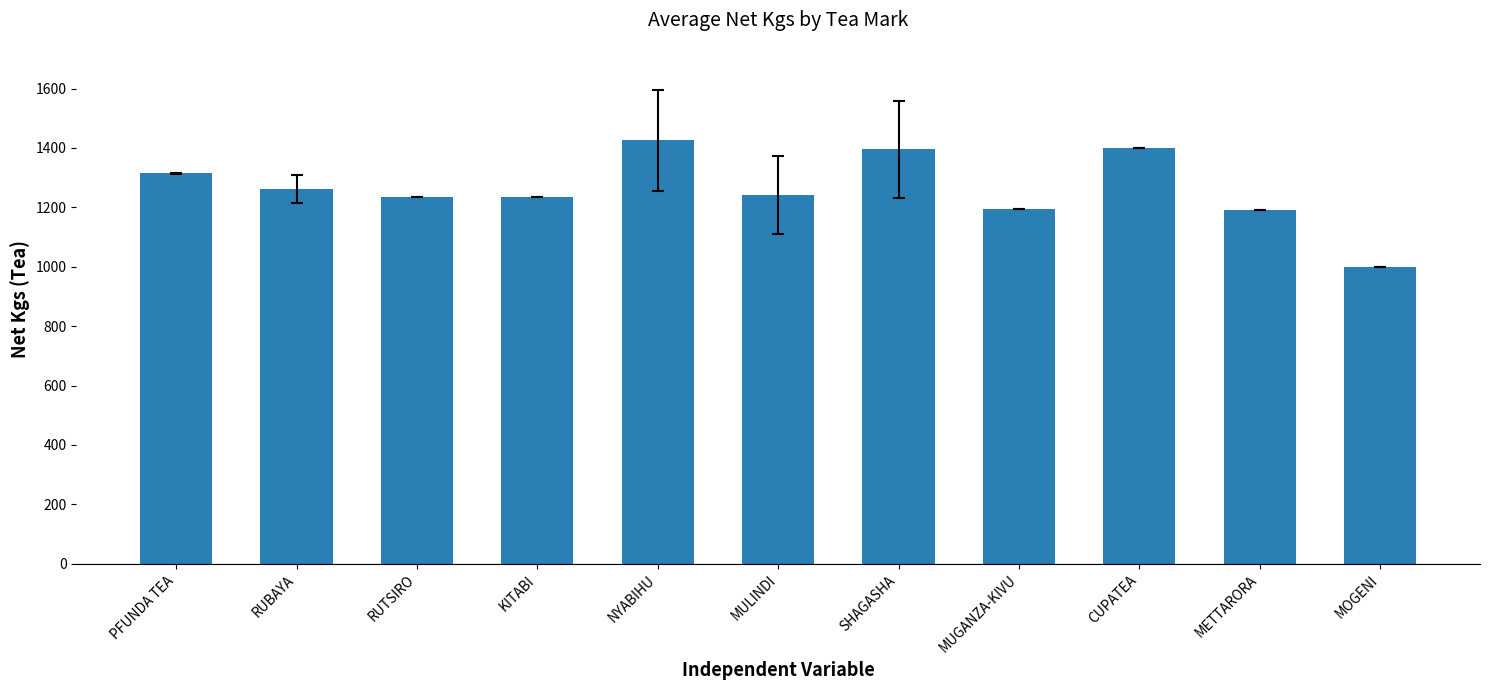

What is the maximum value shown in the chart?

1426.0